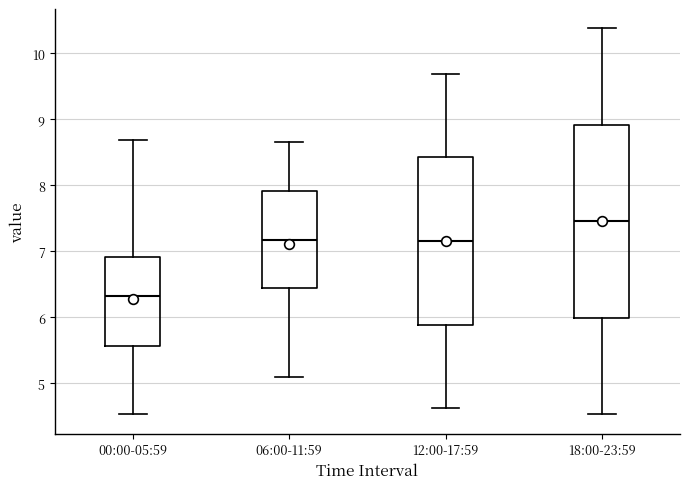

Reading left to right, transcribe this box plot: for each box, give where its median line is, the range the box spans, and where its two whiskers end, as read against the y-axis. The values are not printed on the chart, so give them approximately, as read against the axis.

00:00-05:59: median 6.3, box 5.6 to 6.9, whiskers 4.5 to 8.7
06:00-11:59: median 7.2, box 6.4 to 7.9, whiskers 5.1 to 8.7
12:00-17:59: median 7.2, box 5.9 to 8.4, whiskers 4.6 to 9.7
18:00-23:59: median 7.5, box 6.0 to 8.9, whiskers 4.5 to 10.4